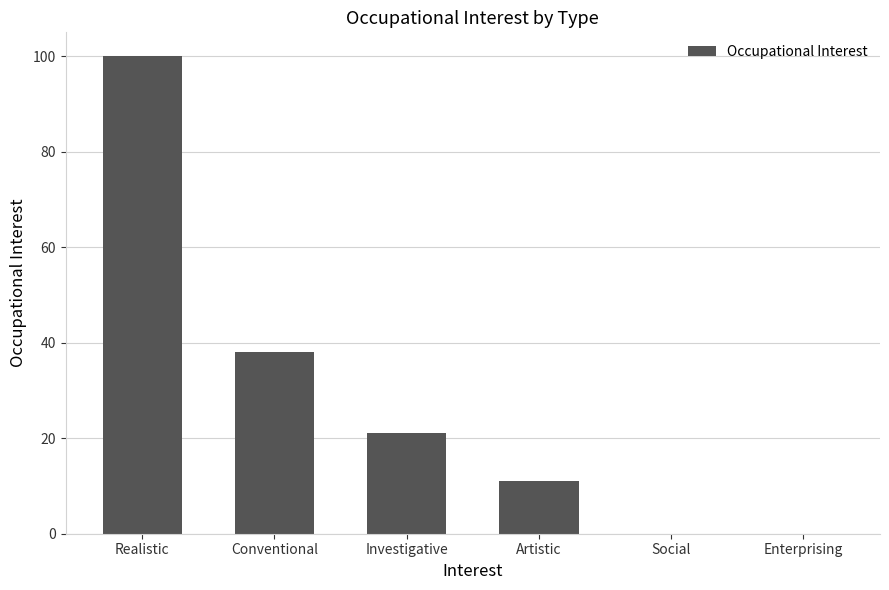

Is it true that the value at Investigative is 11?

False